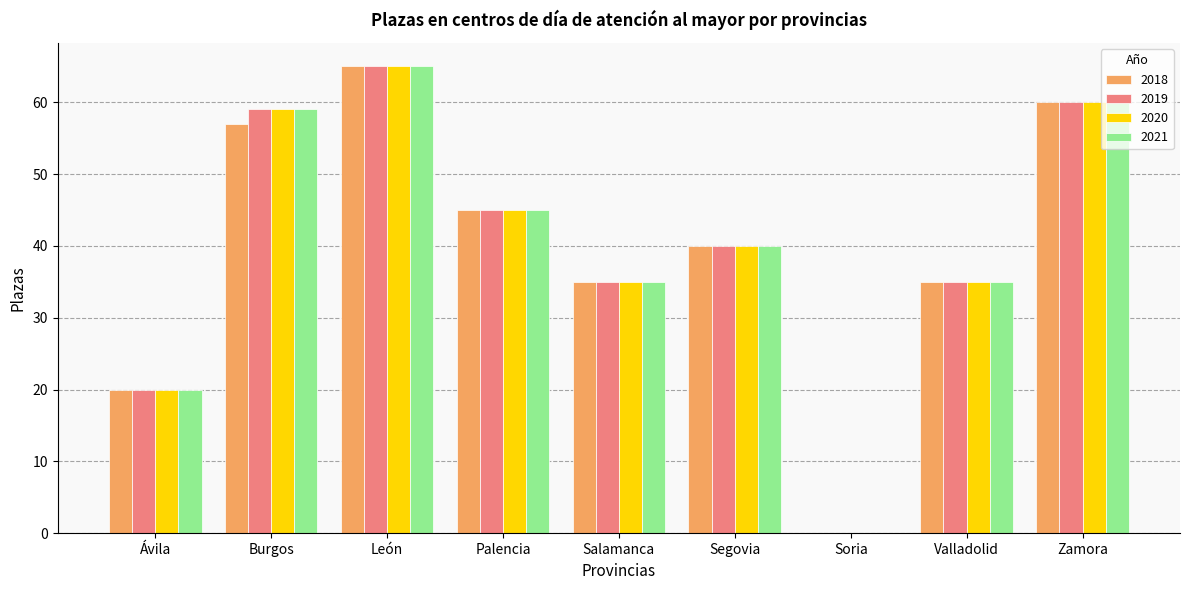

Reading left to right, what are all the values shown in this chart?

2018: 20	57	65	45	35	40	0	35	60
2019: 20	59	65	45	35	40	0	35	60
2020: 20	59	65	45	35	40	0	35	60
2021: 20	59	65	45	35	40	0	35	60